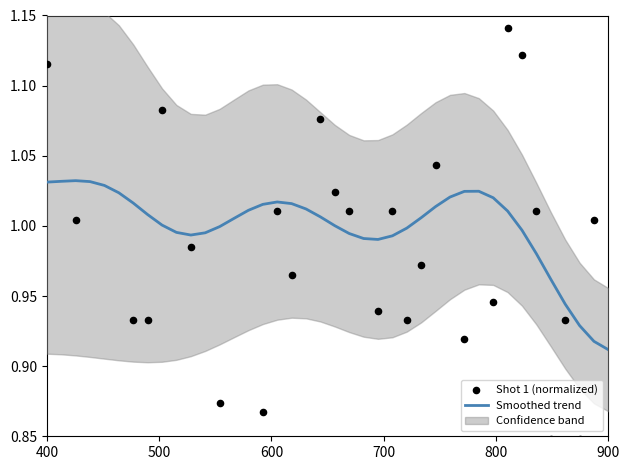

Which series reaches the minimum Y coordinate?

Shot 1 (normalized)